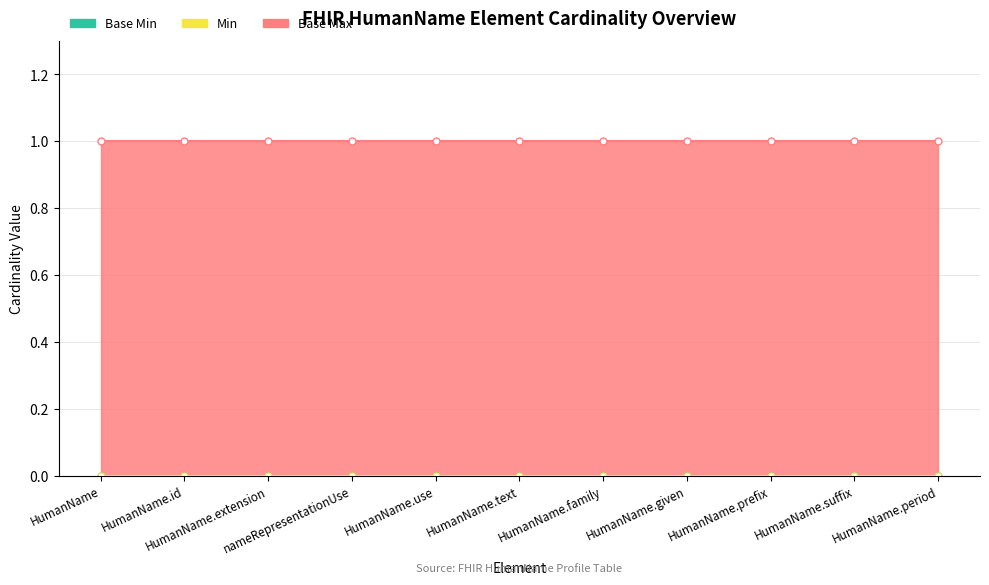

At which category is the sum across all series the highest?

HumanName